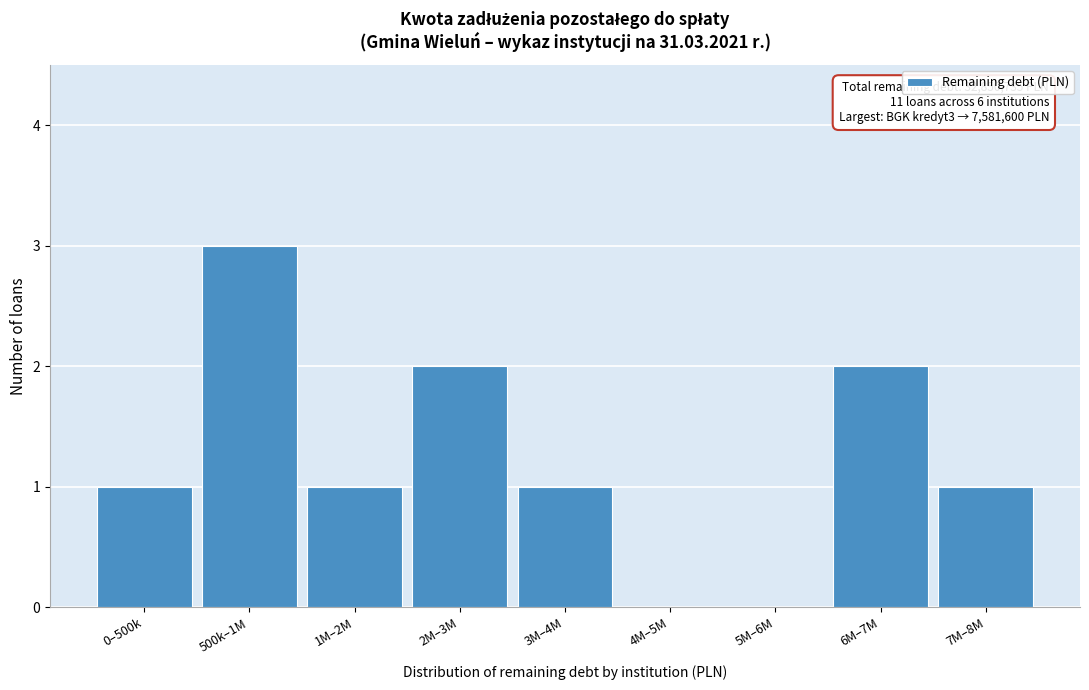

Reading left to right, extract all data points from this chart.

0–500k=1	500k–1M=3	1M–2M=1	2M–3M=2	3M–4M=1	4M–5M=0	5M–6M=0	6M–7M=2	7M–8M=1